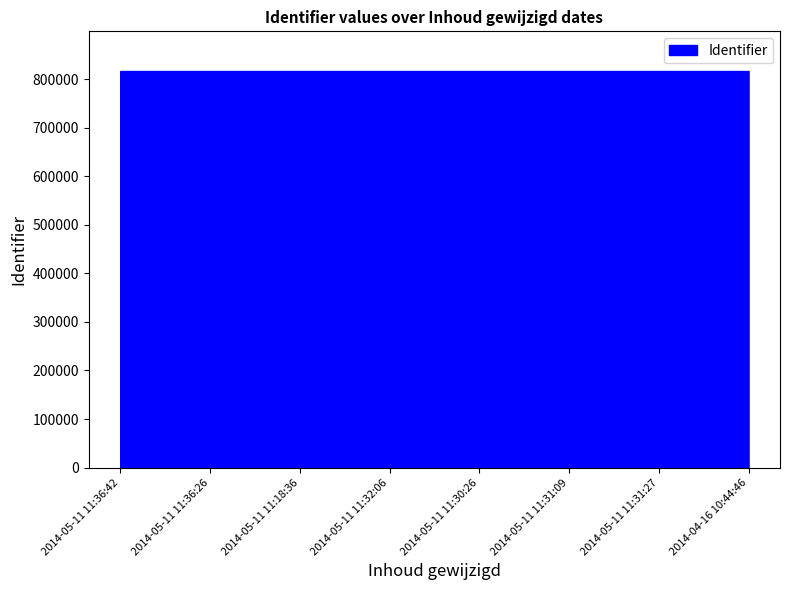

Reading right to left, extract all data points from this chart.

2014-04-16 10:44:46=816571	2014-05-11 11:31:27=816569	2014-05-11 11:31:09=816567	2014-05-11 11:30:26=816565	2014-05-11 11:32:06=816563	2014-05-11 11:18:36=816561	2014-05-11 11:36:26=816558	2014-05-11 11:36:42=816555